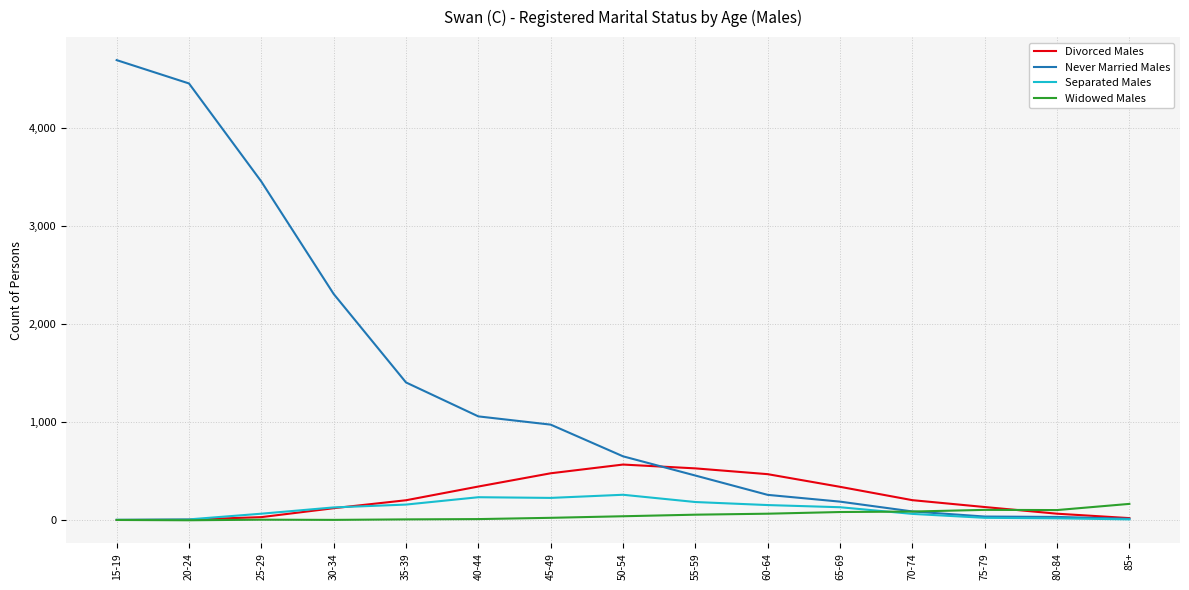

Which label corresponds to the largest value in the chart?

15-19